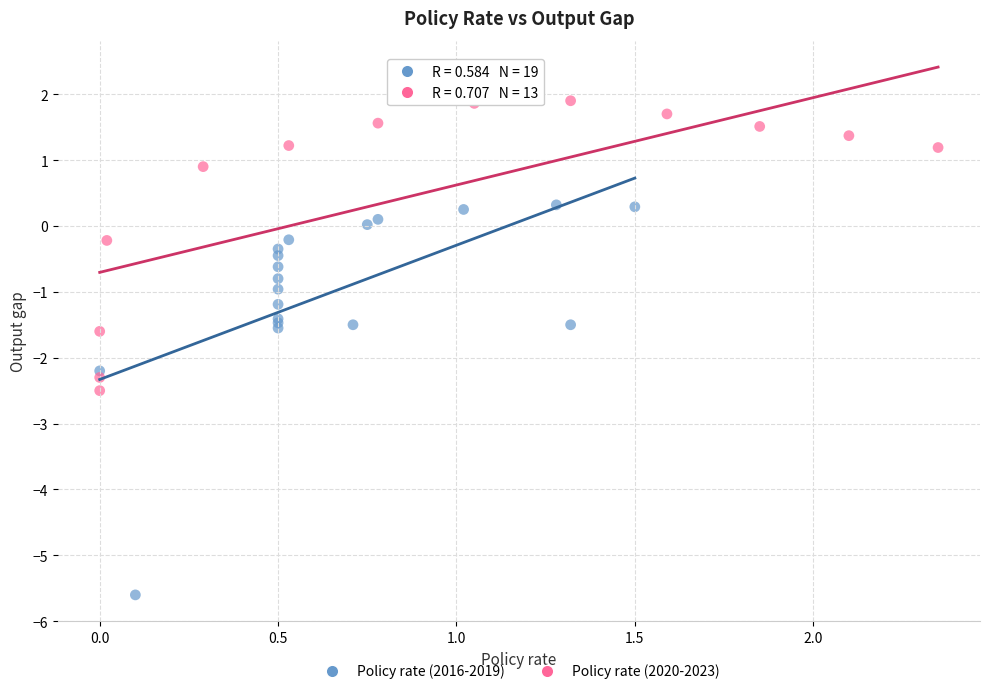

Which series contains the highest Y value?

Policy rate (2020-2023)